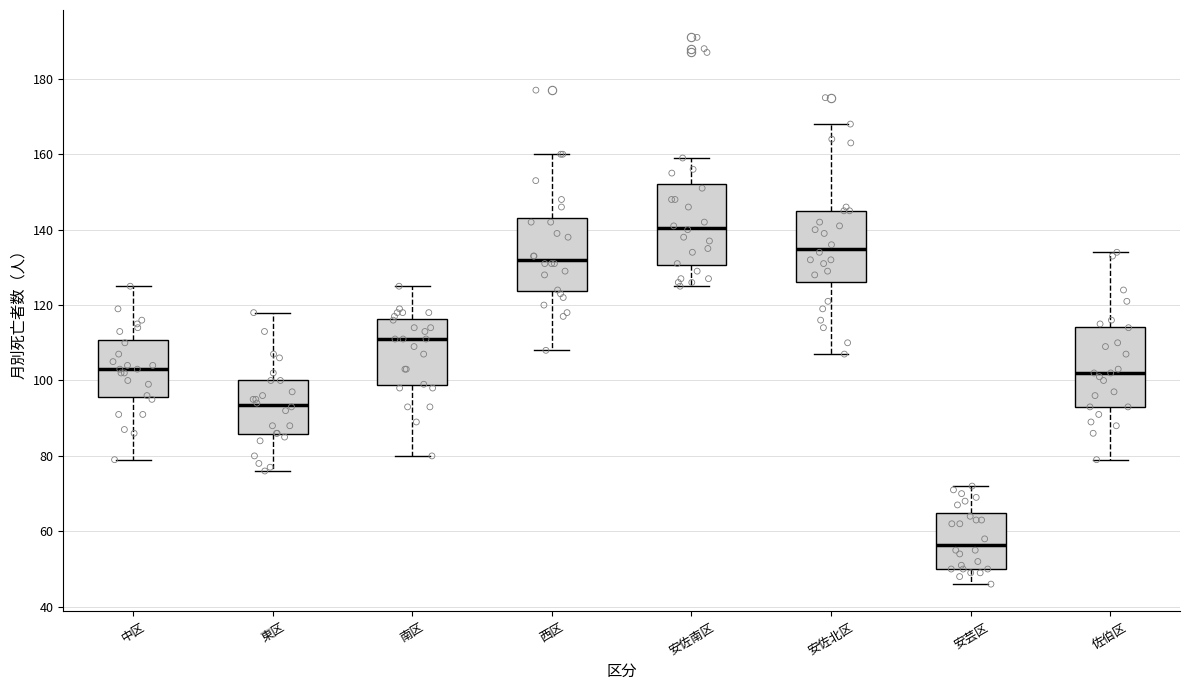

Which box's median line is the highest?

安佐南区